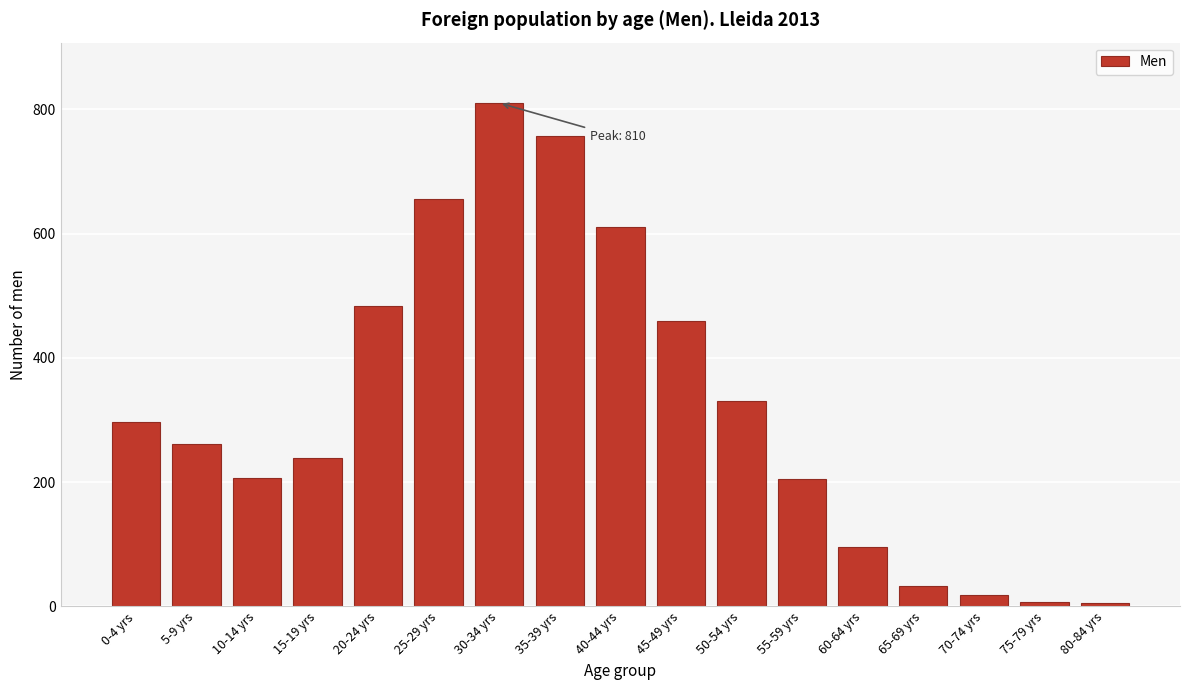

At which category does the chart reach its peak across all series?

30-34 yrs